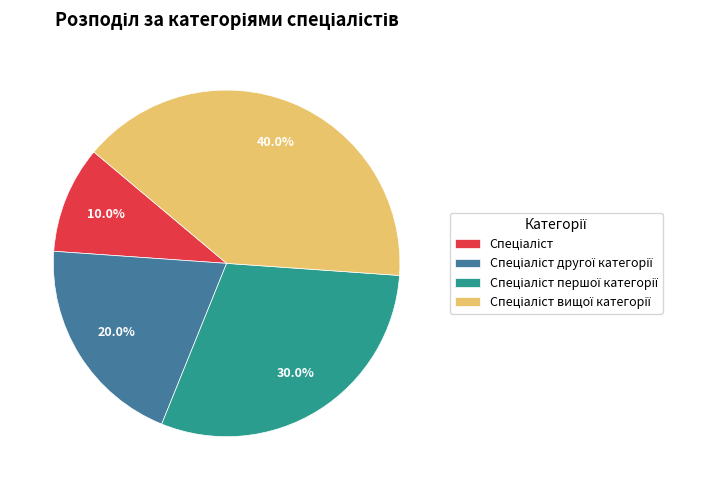

To the nearest percent, what is the average slice percentage?

25%